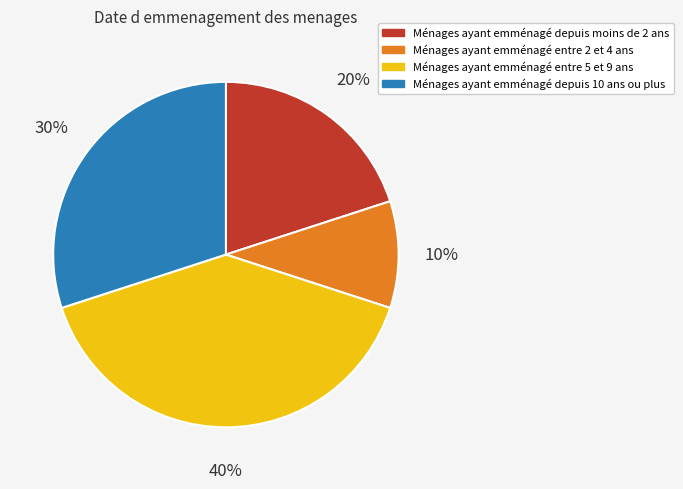

To the nearest percent, what portion does Ménages ayant emménagé entre 5 et 9 ans represent?

40%